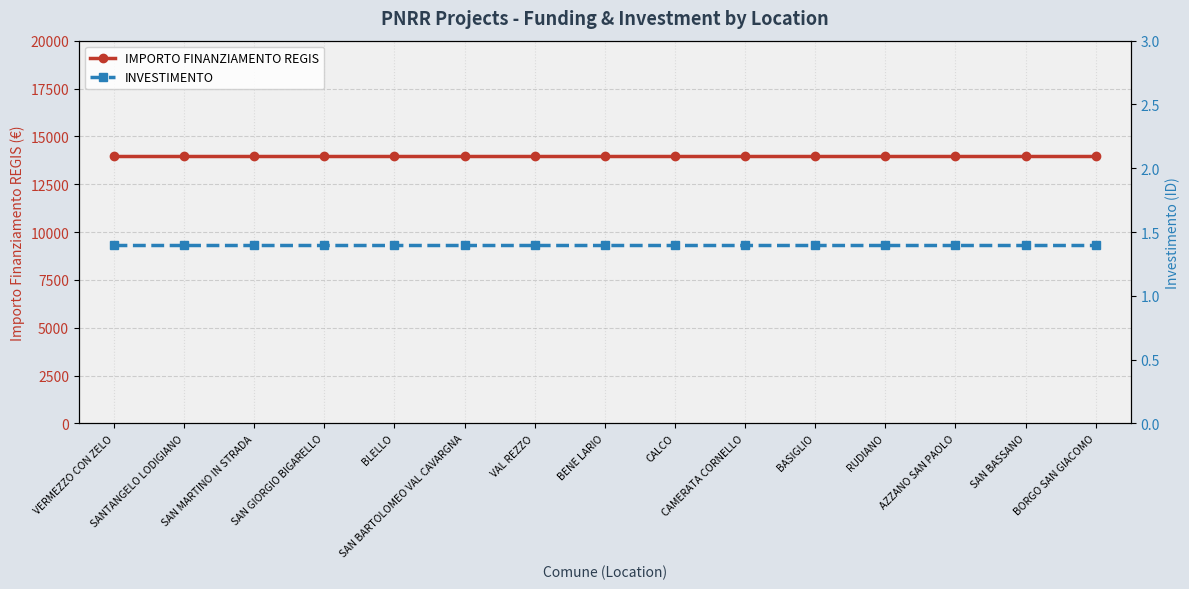

At which category is the sum across all series the highest?

VERMEZZO CON ZELO